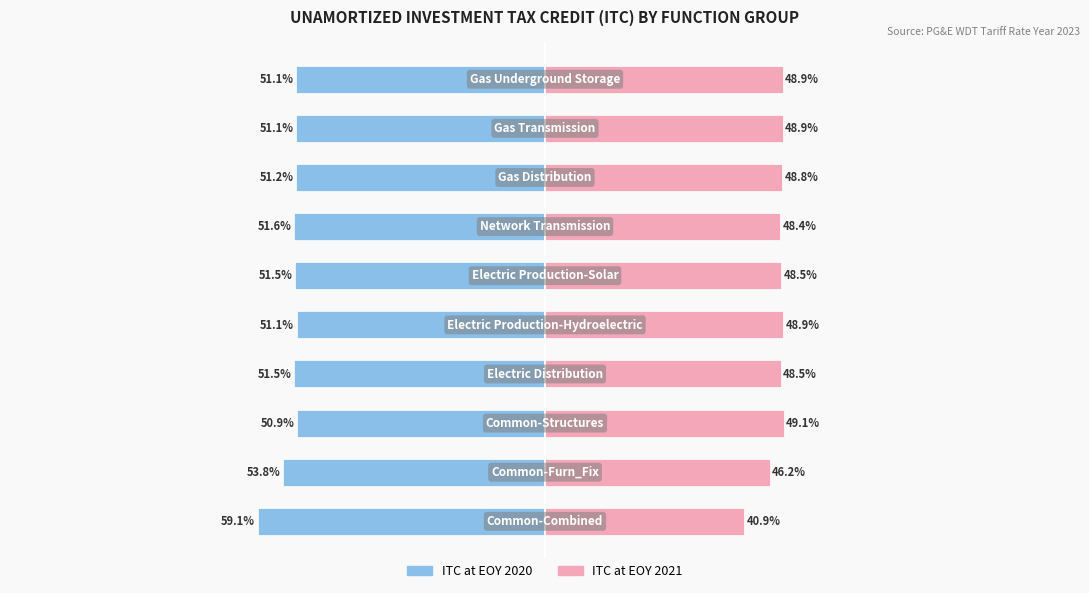

Which series has the largest range (max minus min)?

ITC at EOY 2020